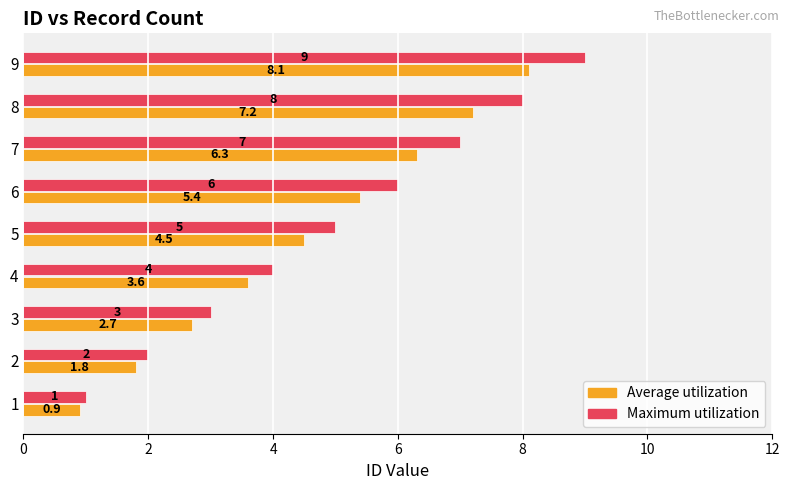

At which label is Maximum utilization closest to 5?

5